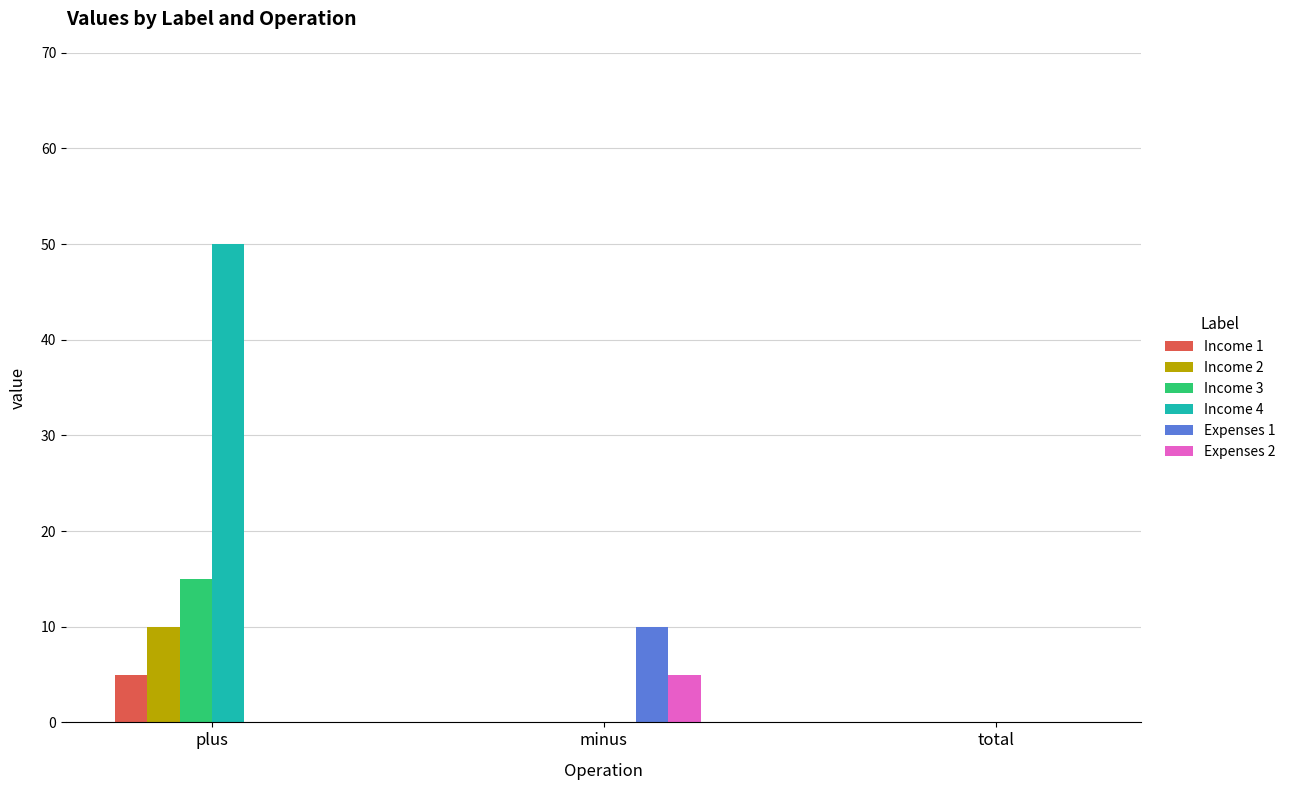

Count the number of data series in this chart.

6